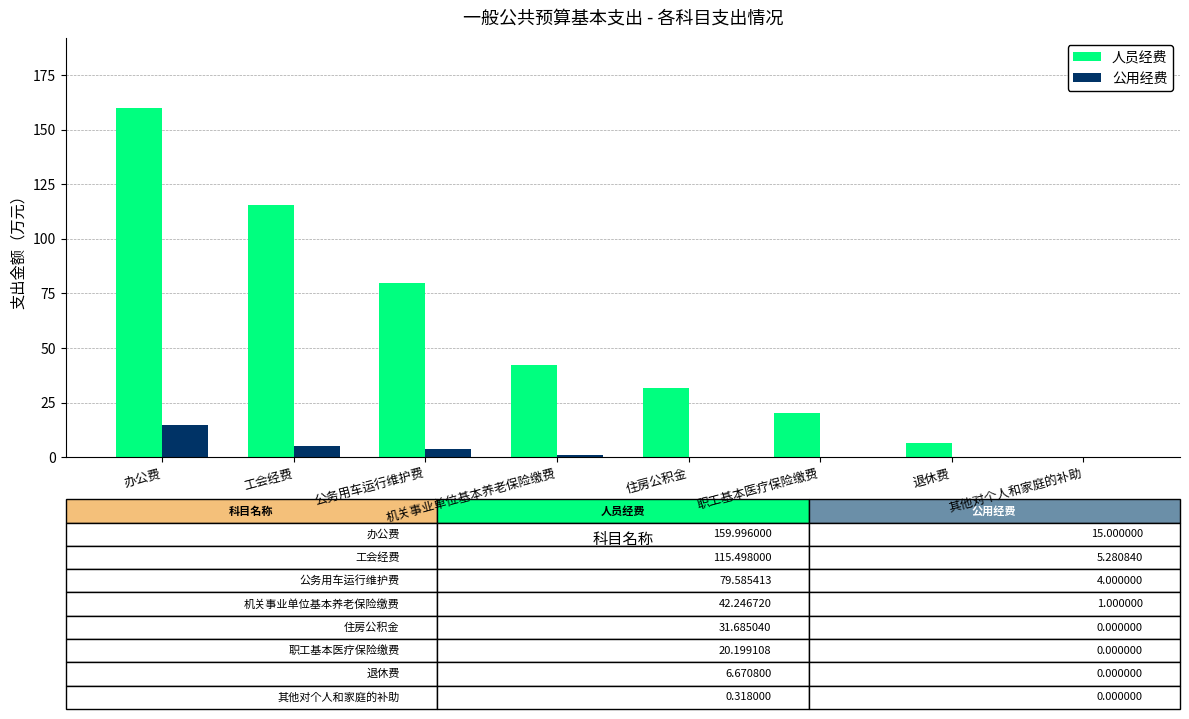

At which category is the sum across all series the highest?

办公费